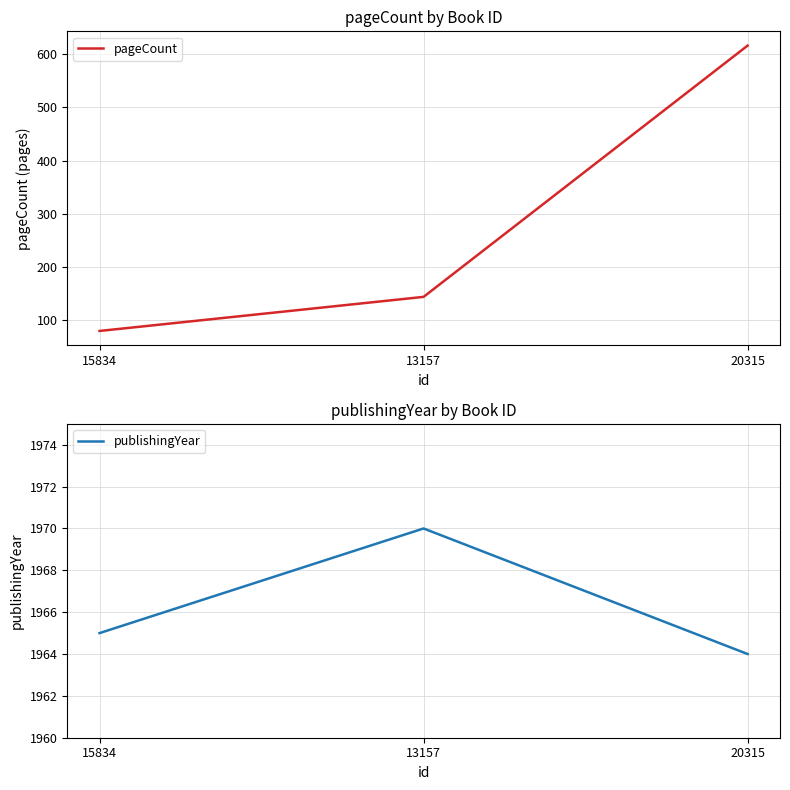

Which category has the highest value in the pageCount series?

20315